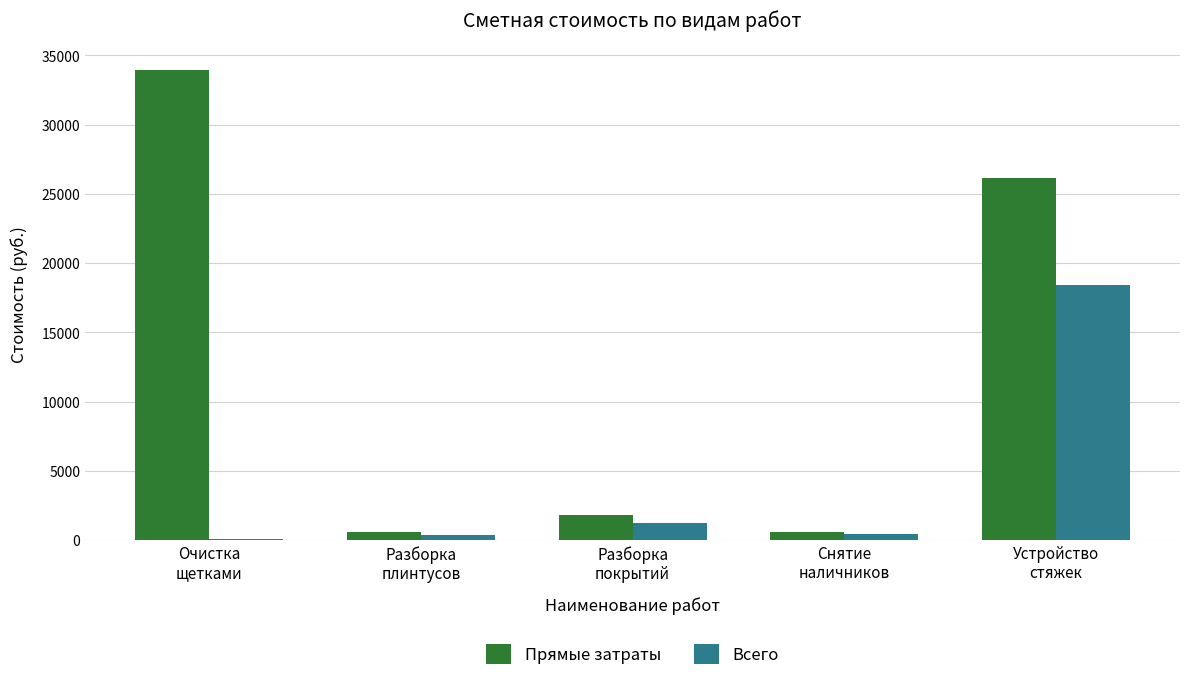

Which series has the largest range (max minus min)?

Прямые затраты